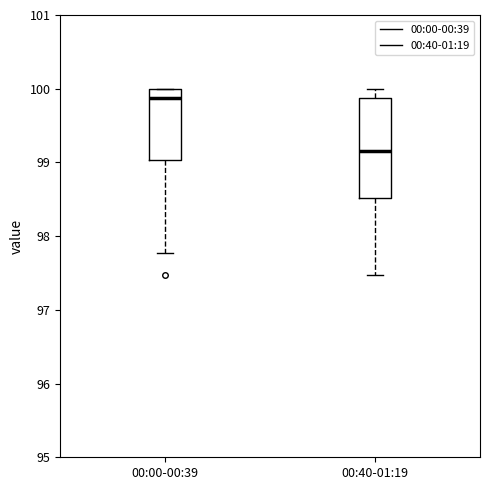

Comparing the boxes themselves (not the whiskers), which one is the tallest?

00:40-01:19